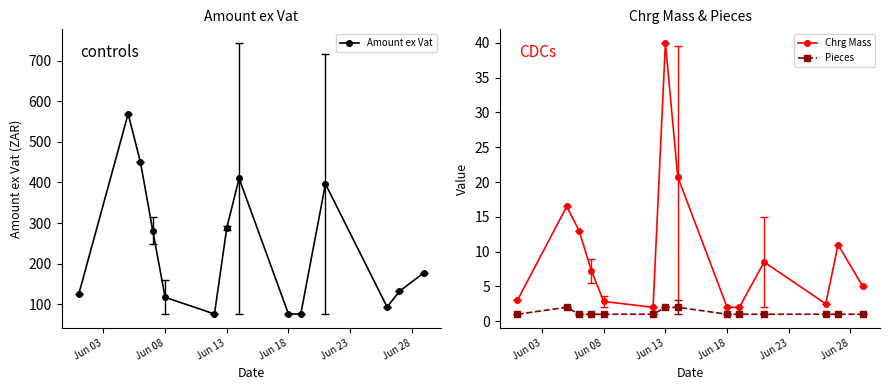

True or false: Chrg Mass and Amount ex Vat intersect in this chart.

False